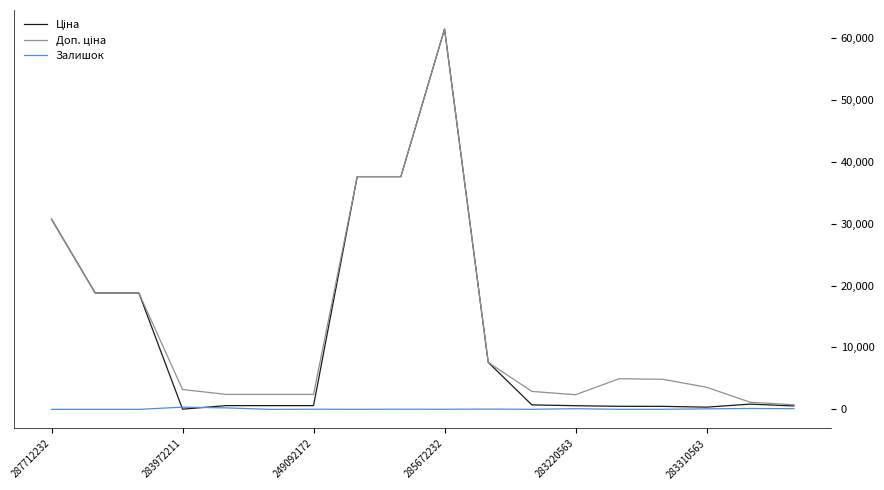

What is the greatest value displayed?

61434.3